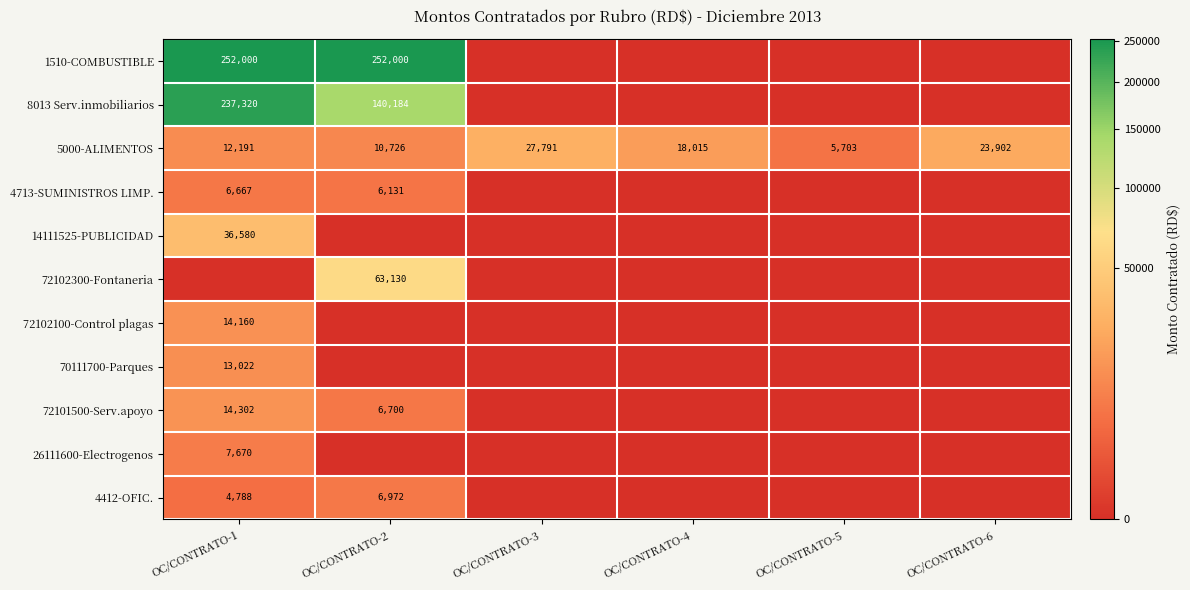

At which category is the sum across all series the highest?

OC/CONTRATO-1